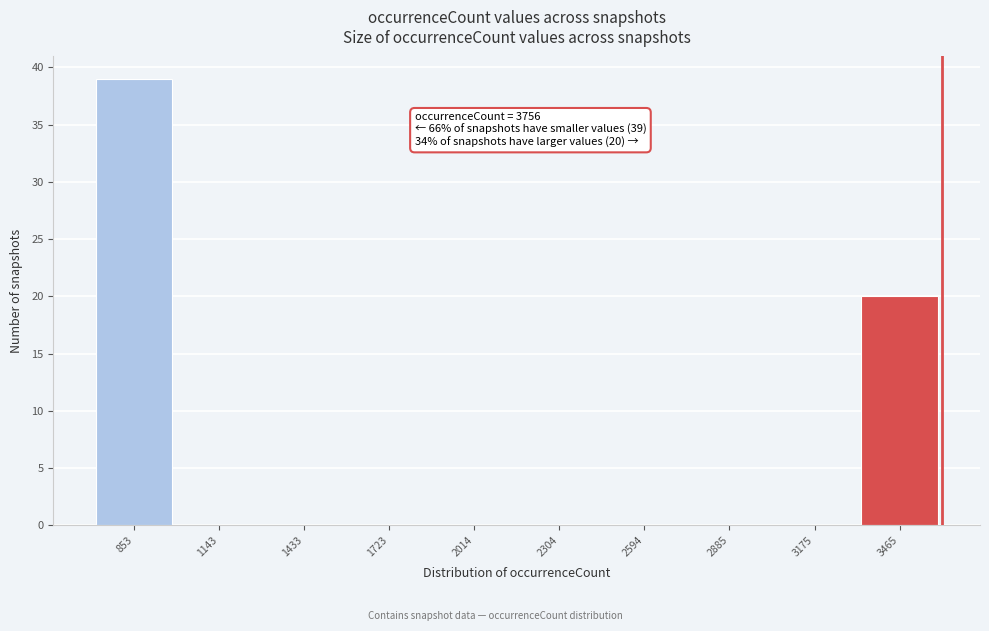

Reading left to right, transcribe all the data shown in this chart.

853=39	1143=0	1433=0	1723=0	2014=0	2304=0	2594=0	2885=0	3175=0	3465=20